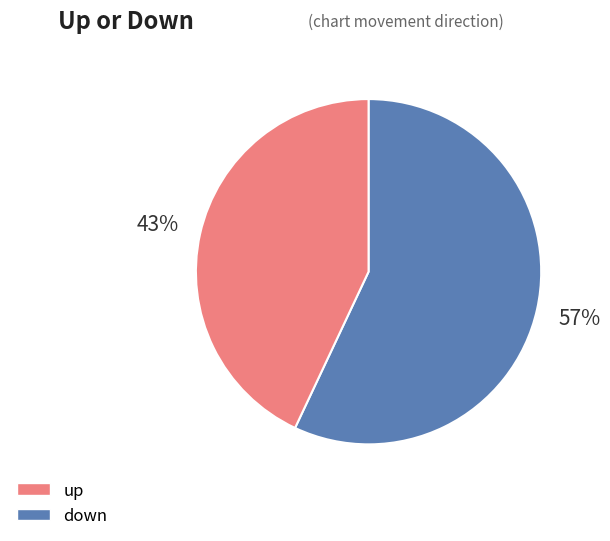

Does any single category account for the majority?

Yes